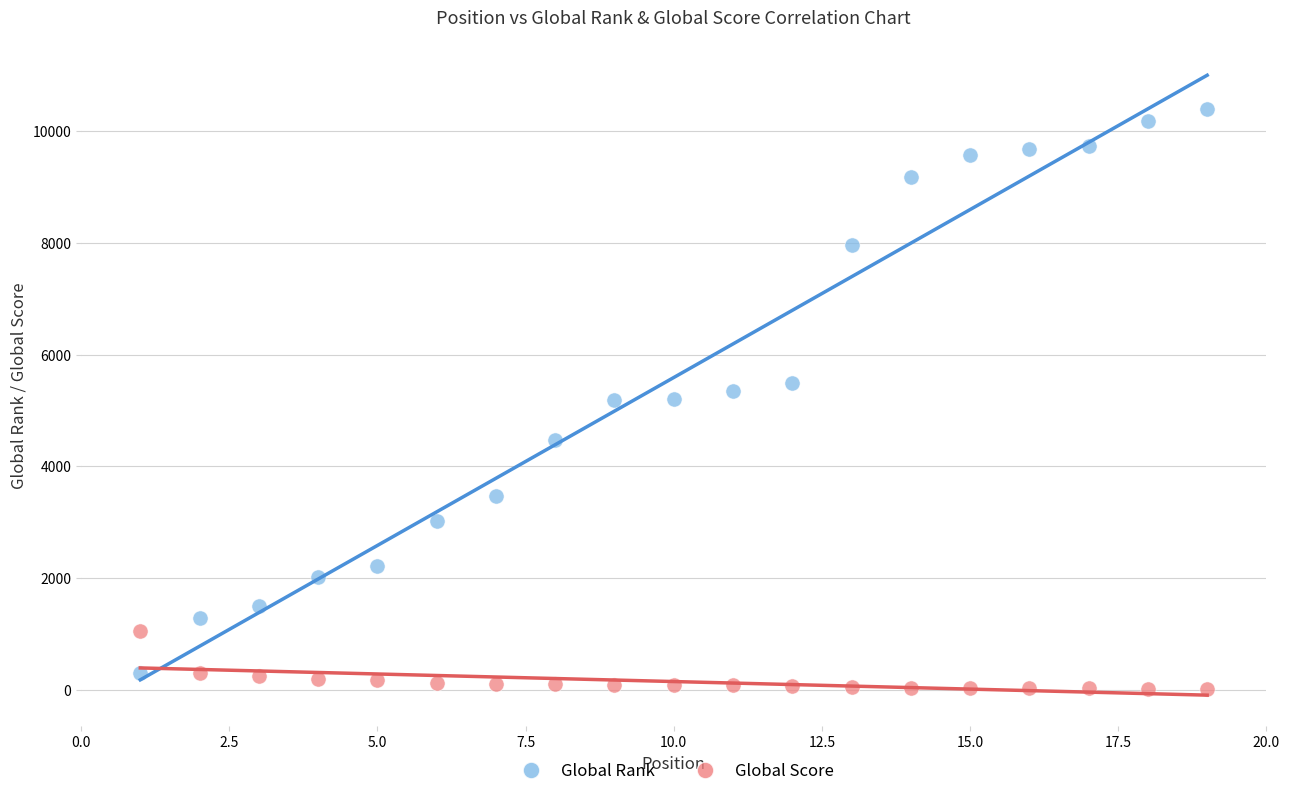

Which series contains the lowest Y value?

Global Score